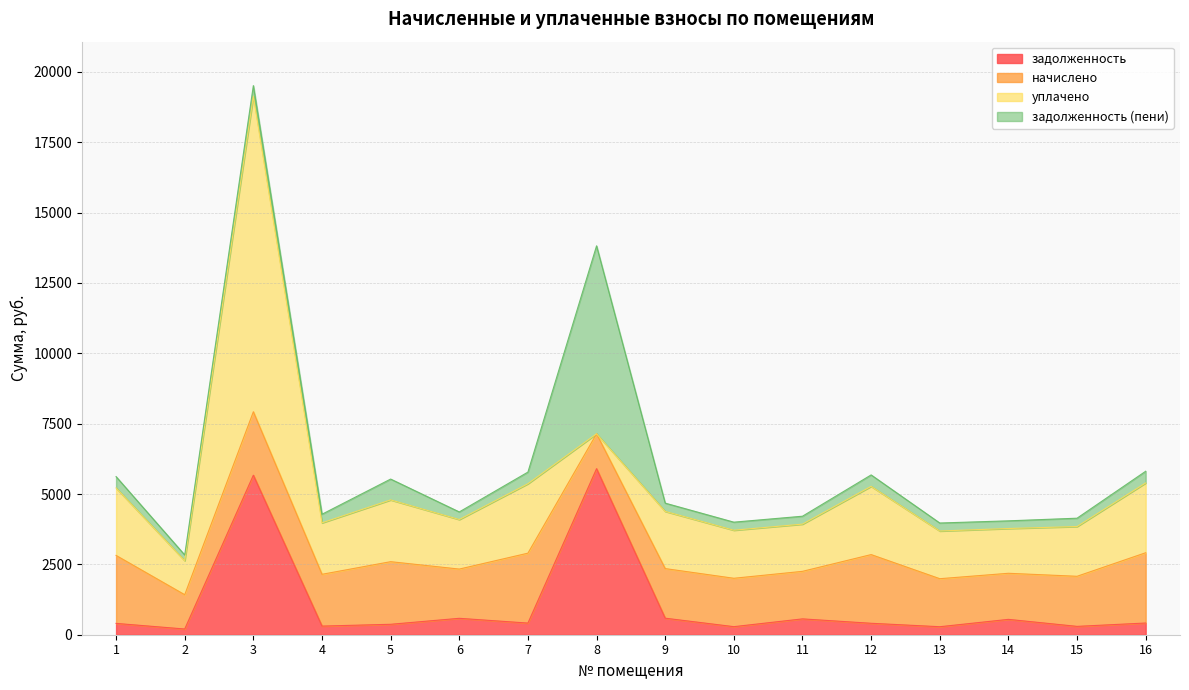

True or false: задолженность has more than 2 interior local peaks.

True